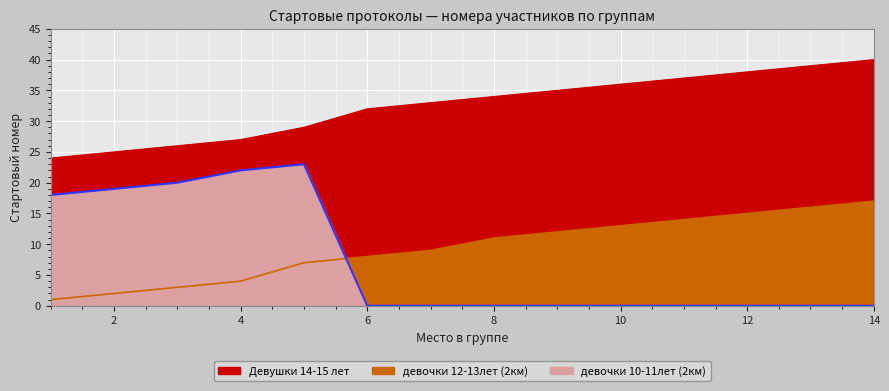

How many categories are shown in the chart?

14